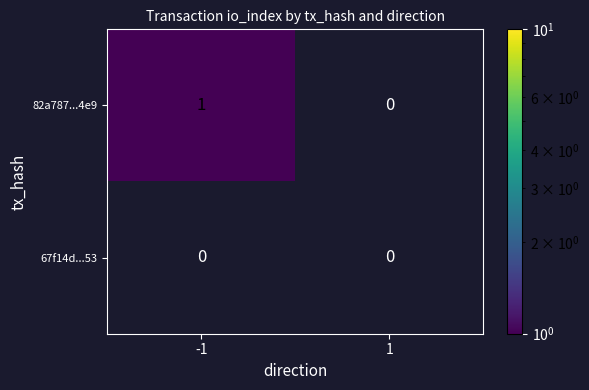

List the series in order of their peak value, lowest first.

67f14d...53, 82a787...4e9